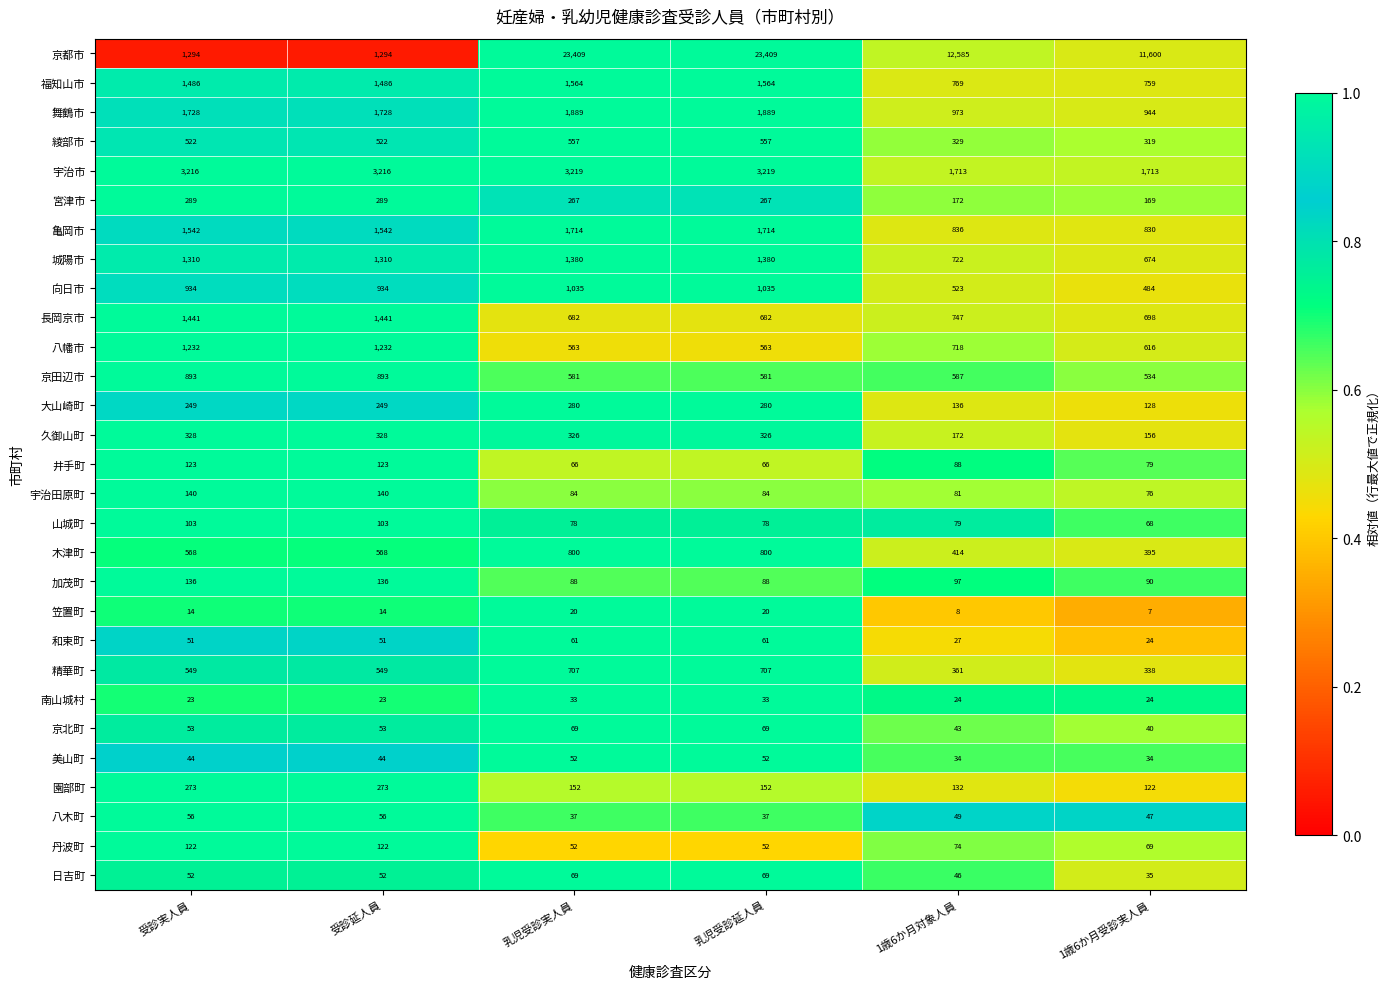

The 福知山市 series shows 501 at 乳児受診実人員. True or false?

False